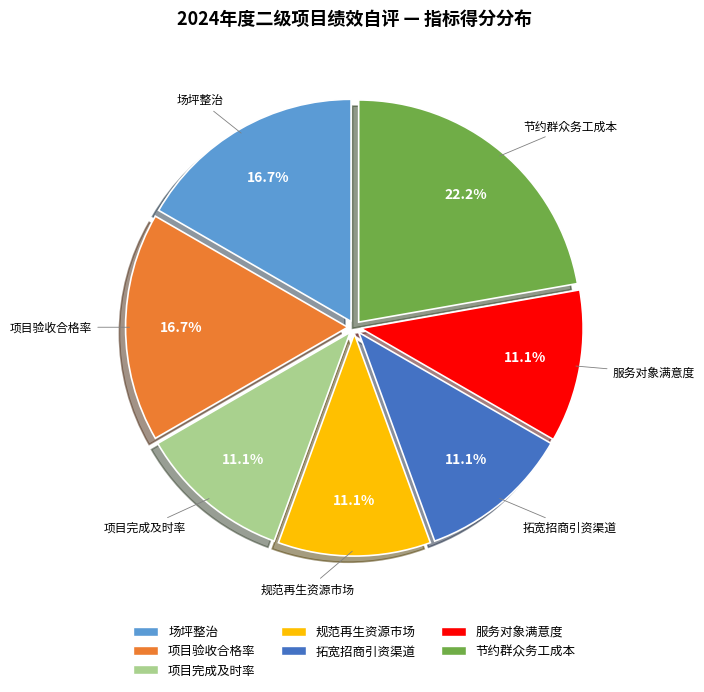

To the nearest percent, what portion does 节约群众务工成本 represent?

22%